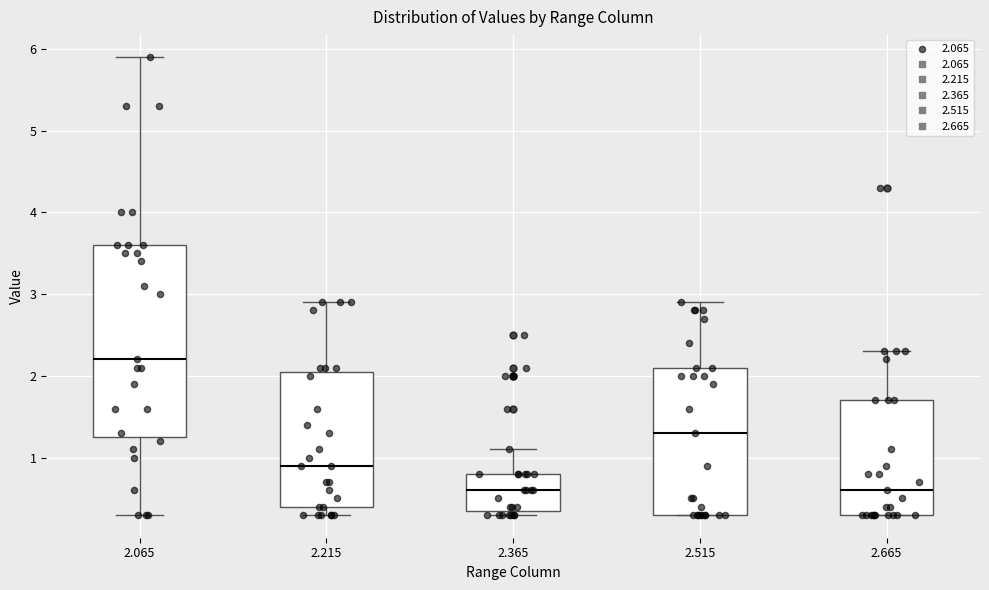

Where does the upper whisker of the box at x = 2.665 end on the y-axis? The values are not printed on the chart, so give them approximately, as read against the axis.

2.3